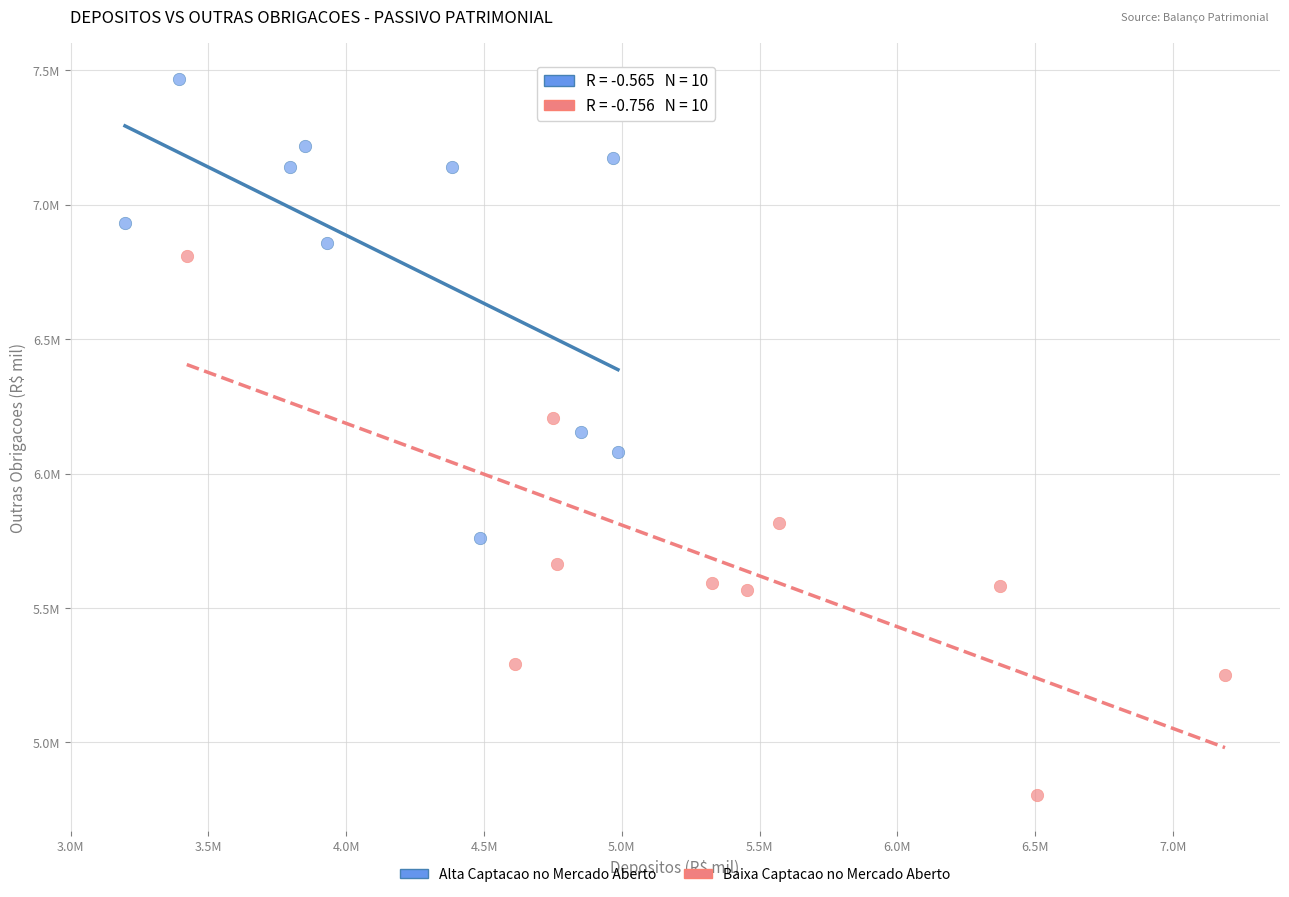

Which series has the largest Y range (max minus min)?

Baixa Captacao no Mercado Aberto